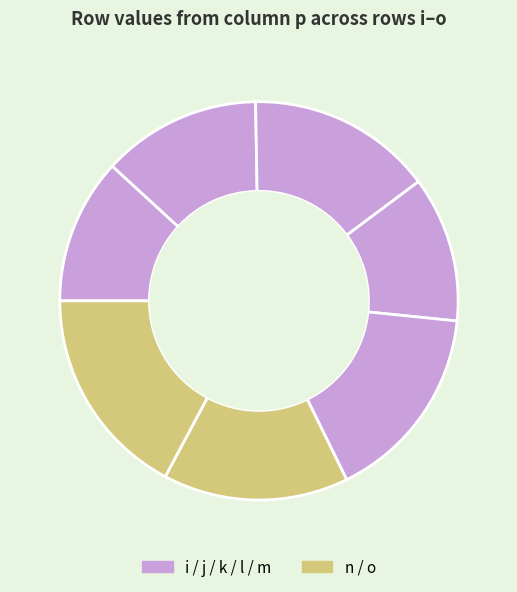

Which slice is the largest?

o